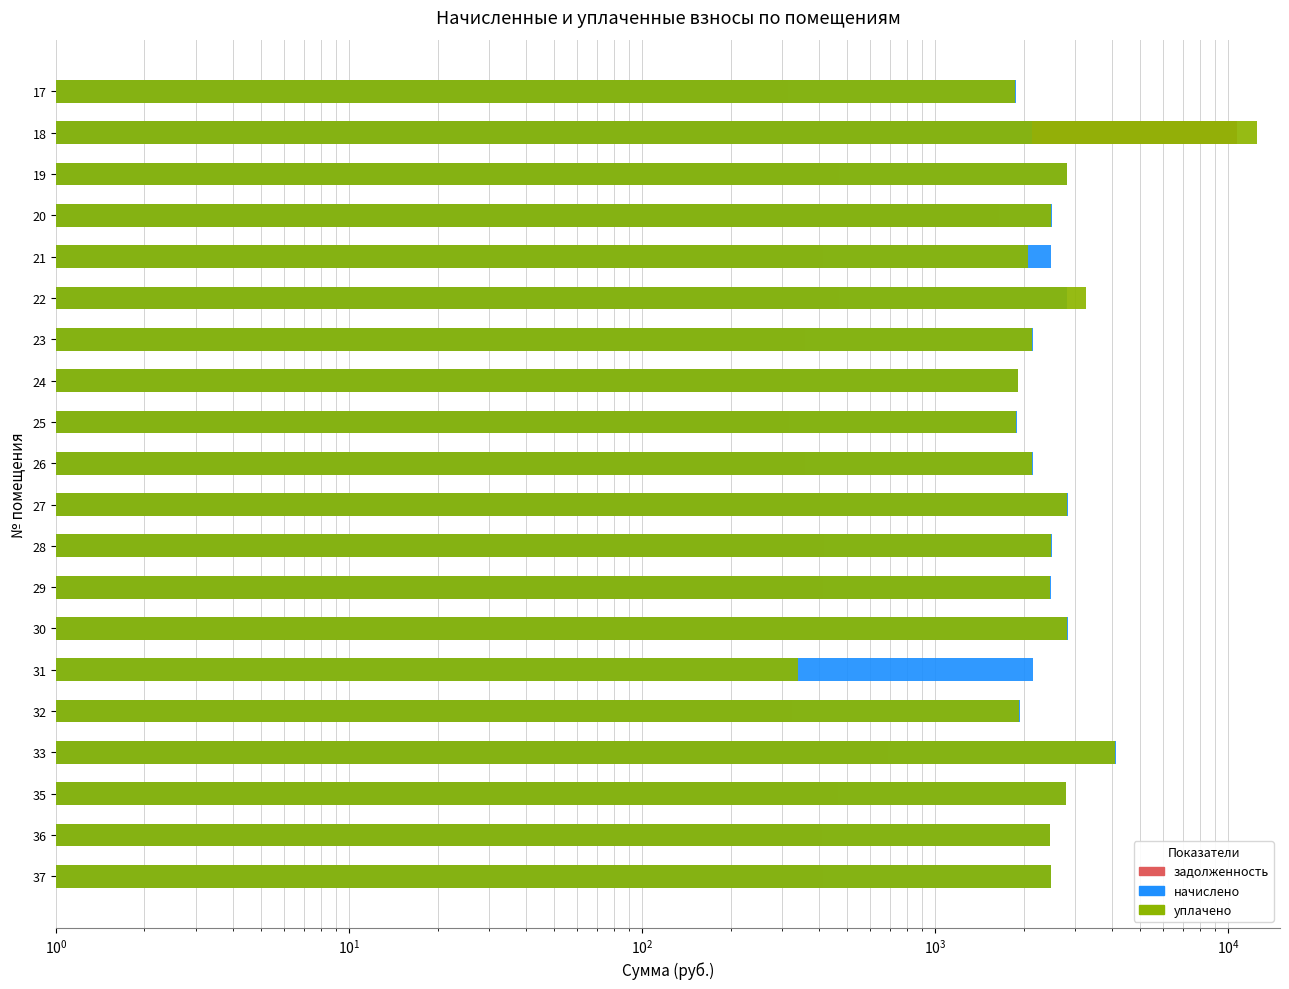

Reading left to right, list all the values displayed in this chart.

задолженность: 314.0	10714.1	469.9	1646.3	413.5	467.9	359.1	320.1	316.0	359.1	472.0	416.6	413.5	470.9	0.0	323.2	691.5	466.8	411.4	414.5
начислено: 1883.8	2142.3	2819.5	2493.2	2480.9	2807.2	2154.6	1920.7	1896.1	2154.6	2831.8	2499.4	2480.9	2825.6	2154.6	1939.1	4149.1	2801.0	2468.6	2487.0
уплачено: 1871.8	12472.2	2801.6	2477.4	2067.4	3257.2	2140.9	1908.5	1884.0	2140.9	2813.8	2483.5	2465.2	2807.7	339.8	1926.9	4096.6	2783.2	2452.9	2471.2